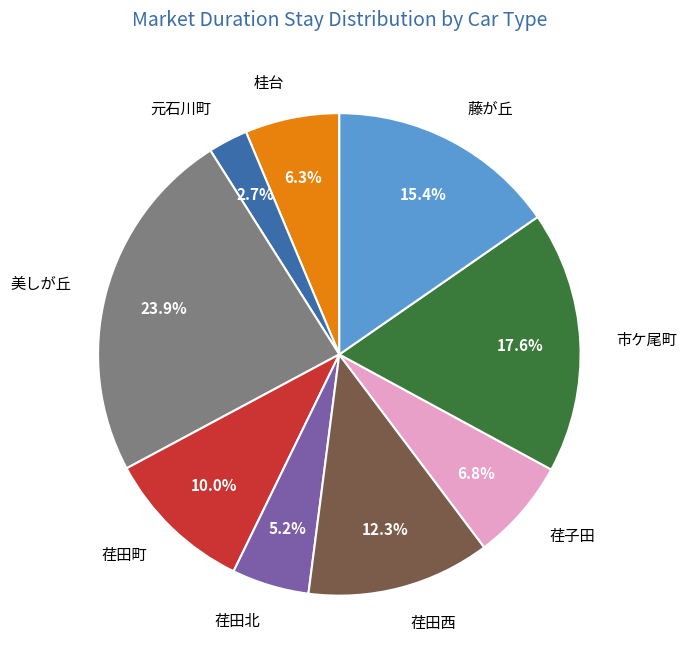

Combined, what portion of the pie is 荏子田 and 荏田町?

16.8%